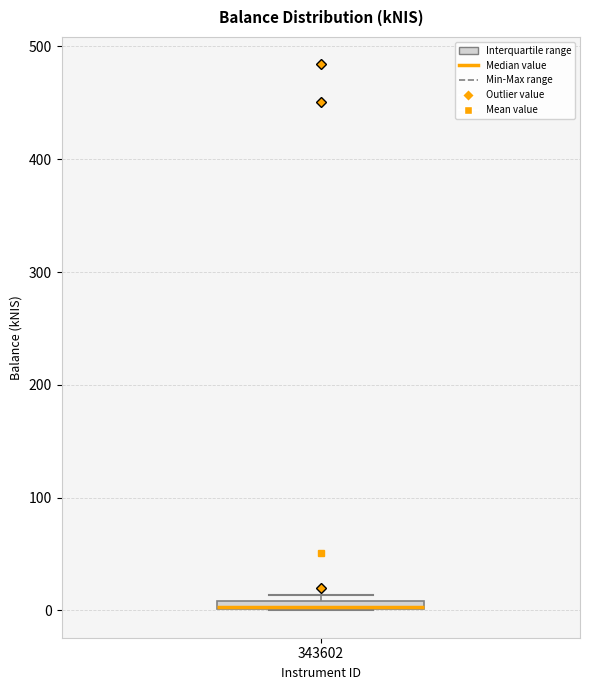

Where is the upper edge of the box at x = 343602 on the y-axis? The values are not printed on the chart, so give them approximately, as read against the axis.

10